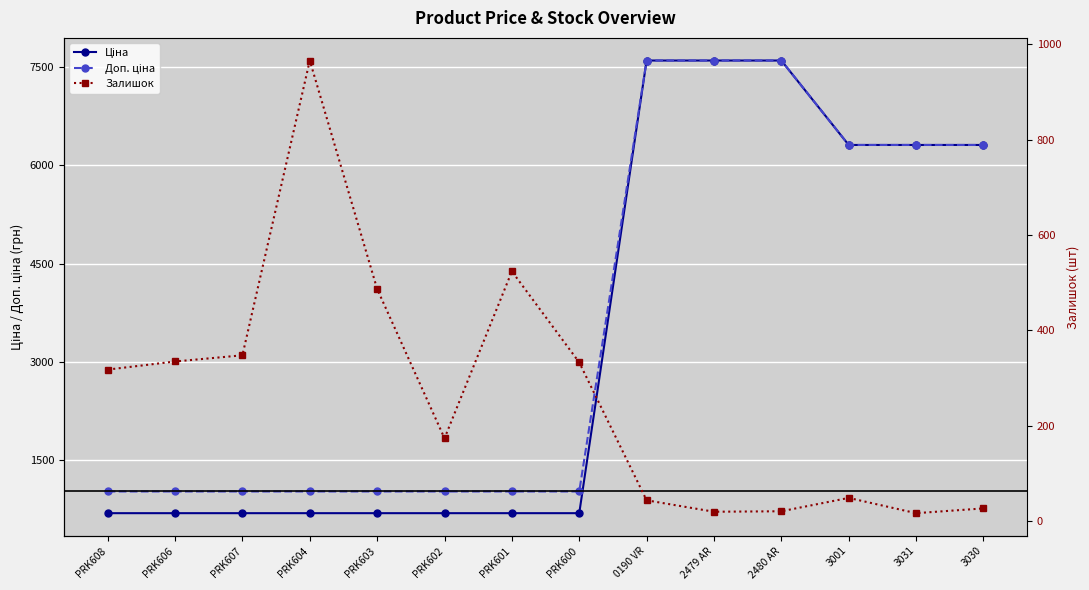

Which has a higher value, 3031 or PRK603?

3031